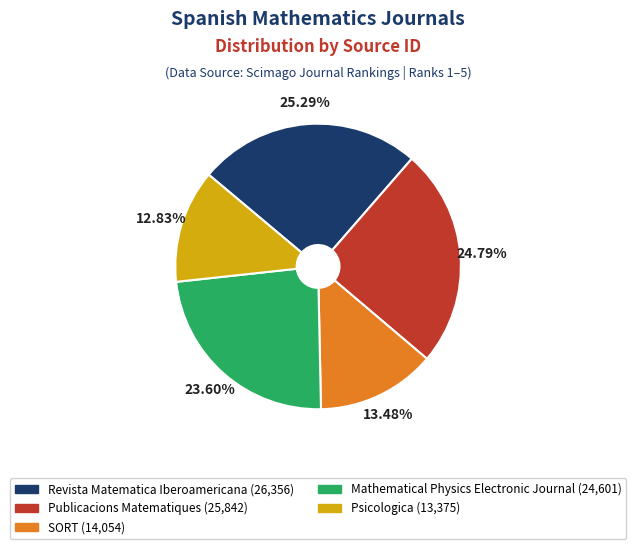

Approximately how many times larger is the value at Psicologica compared to Publicacions Matematiques?

0.5